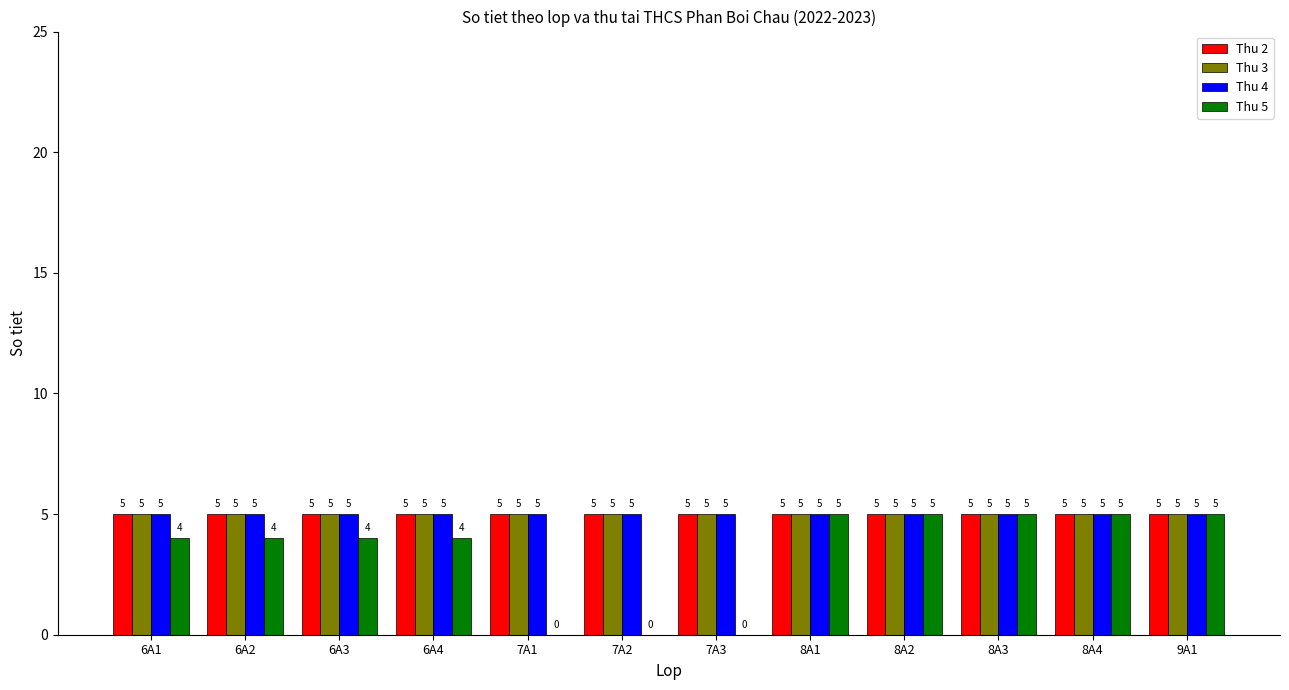

Between 6A2 and 8A4, which series saw the biggest shift?

Thu 5